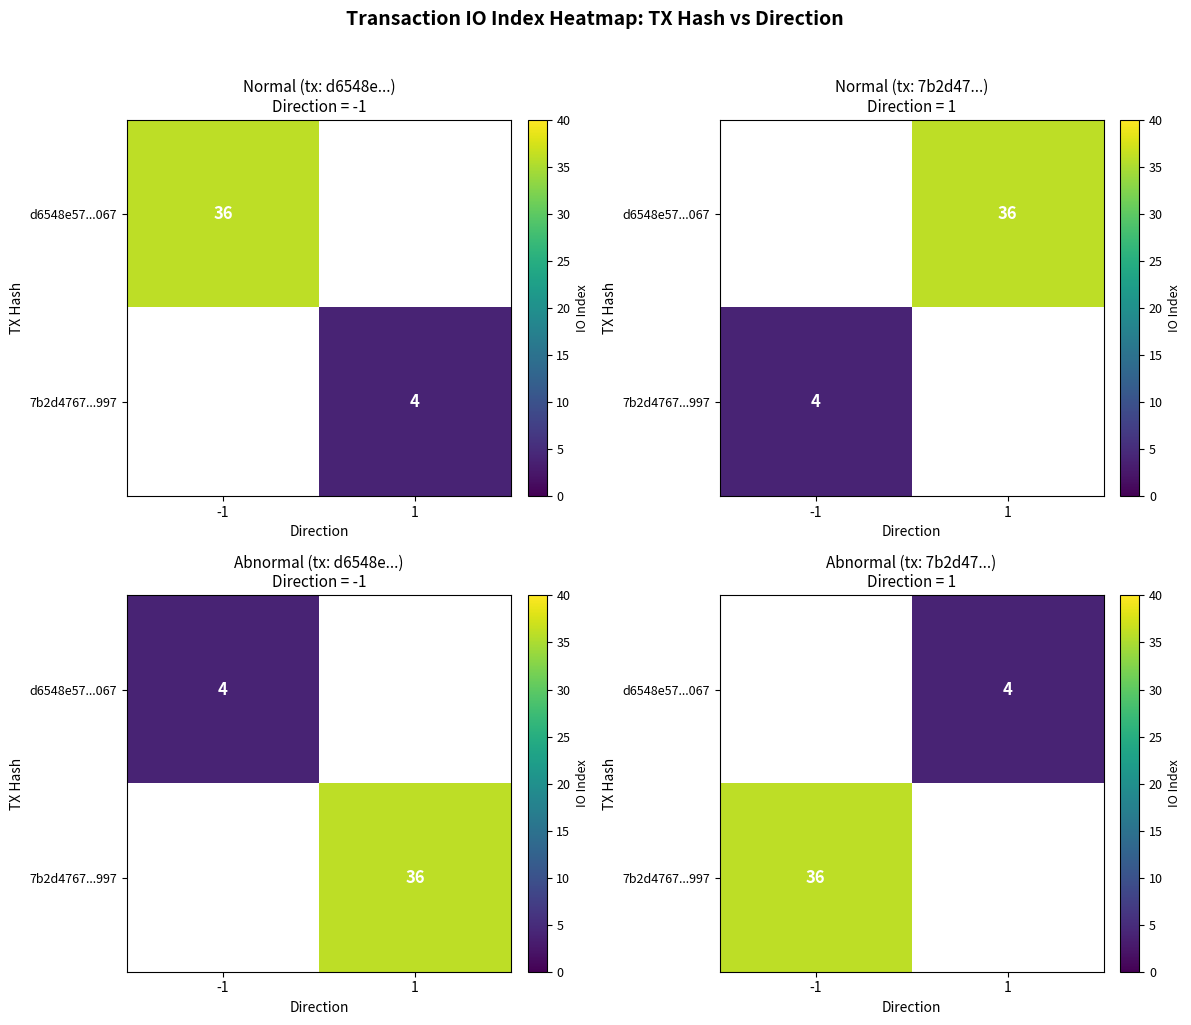

Is the value of 7b2d4767...997 at 1 greater than the value of d6548e57...067 at -1?

No